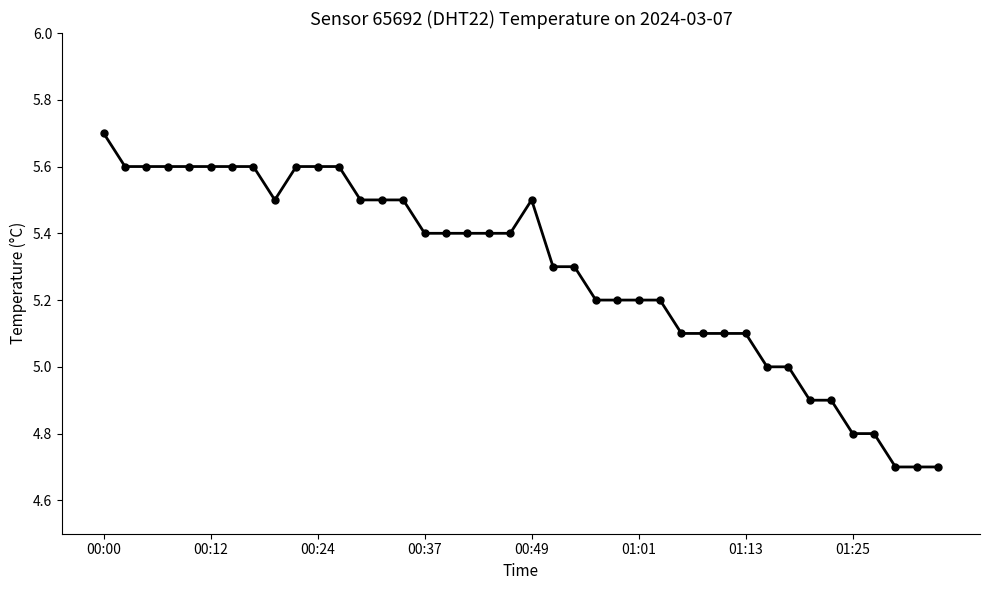

What is the value of the 37th point from the left?

4.8